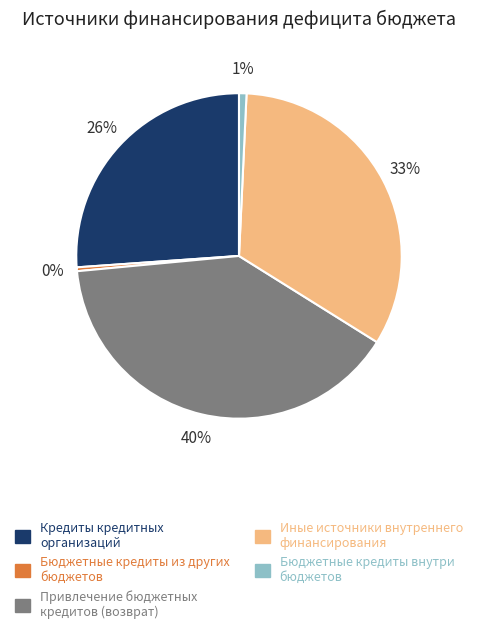

What is the ratio of the value at Кредиты кредитных организаций to the value at Бюджетные кредиты из других бюджетов?

68.9